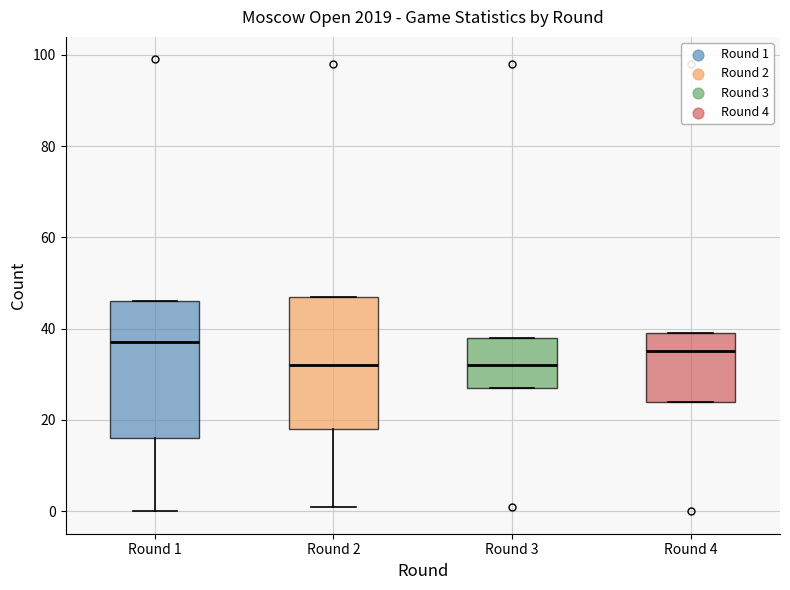

Reading left to right, transcribe this box plot: for each box, give where its median line is, the range the box spans, and where its two whiskers end, as read against the y-axis. The values are not printed on the chart, so give them approximately, as read against the axis.

Round 1: median 38, box 16 to 46, whiskers 0 to 46
Round 2: median 32, box 18 to 48, whiskers 2 to 48
Round 3: median 32, box 28 to 38, whiskers 28 to 38
Round 4: median 36, box 24 to 40, whiskers 24 to 40